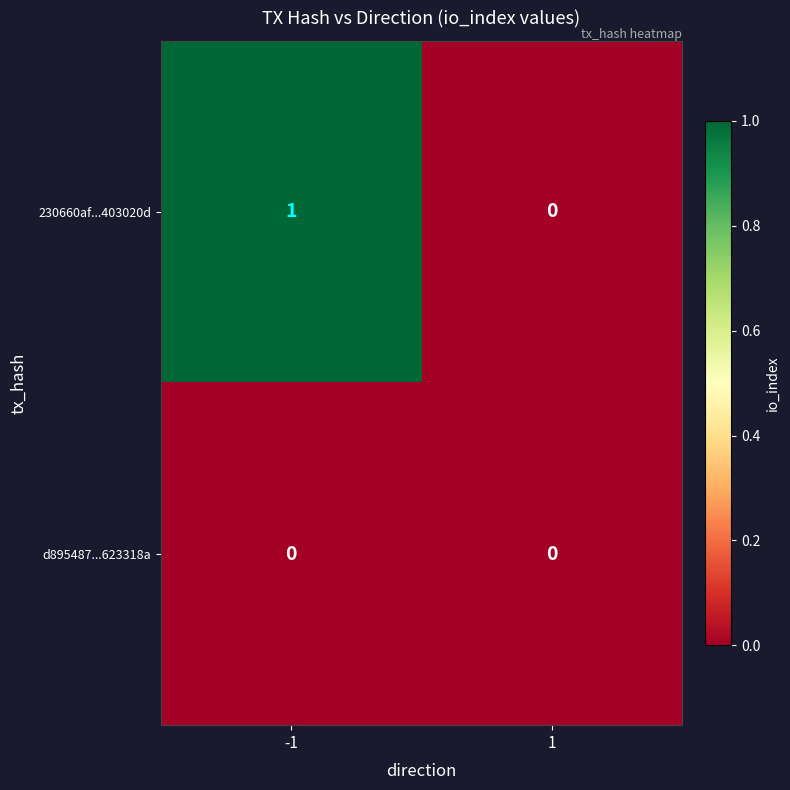

Count the number of categories in the chart.

2